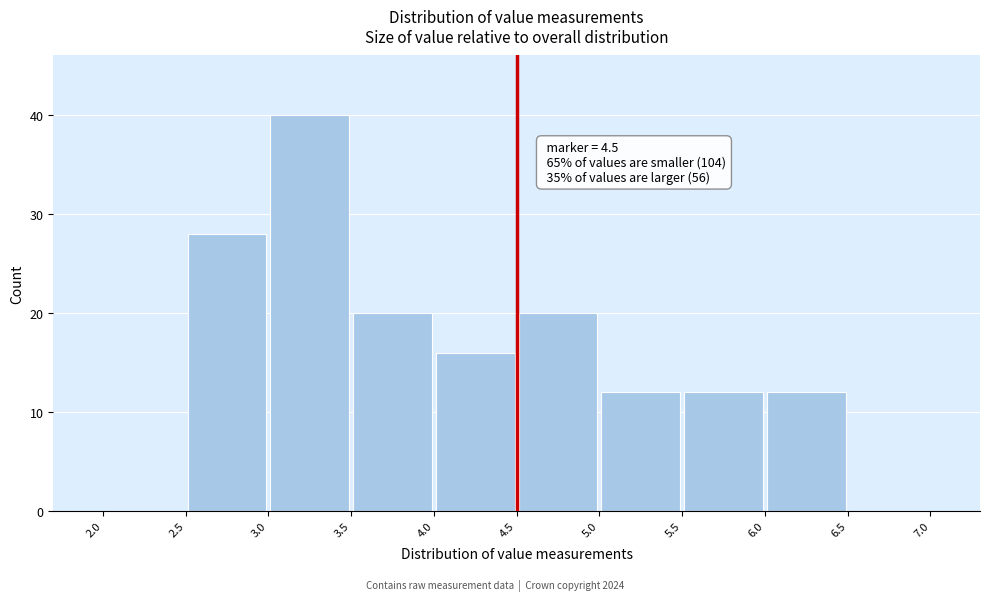

Which range on the x-axis has the tallest bar?

3.0 to 3.5